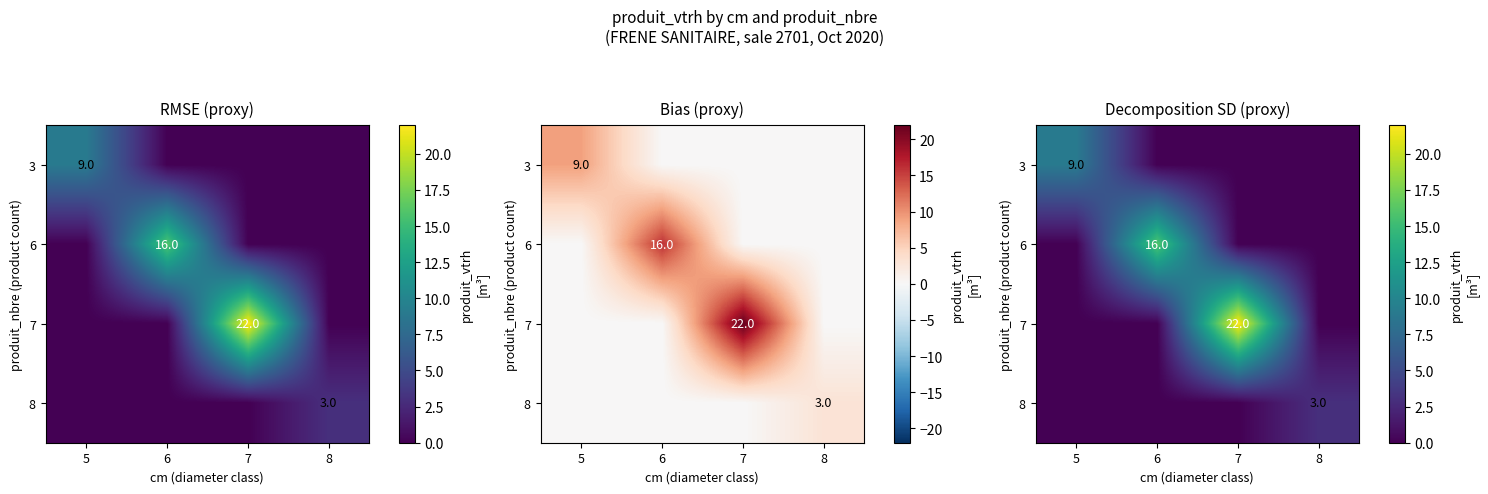

What is the difference between the maximum and minimum values in the 7 series?

22